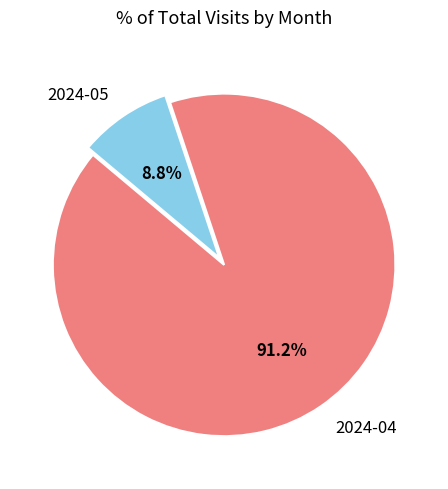

What percentage is the 2024-04 slice, to the nearest percent?

91%